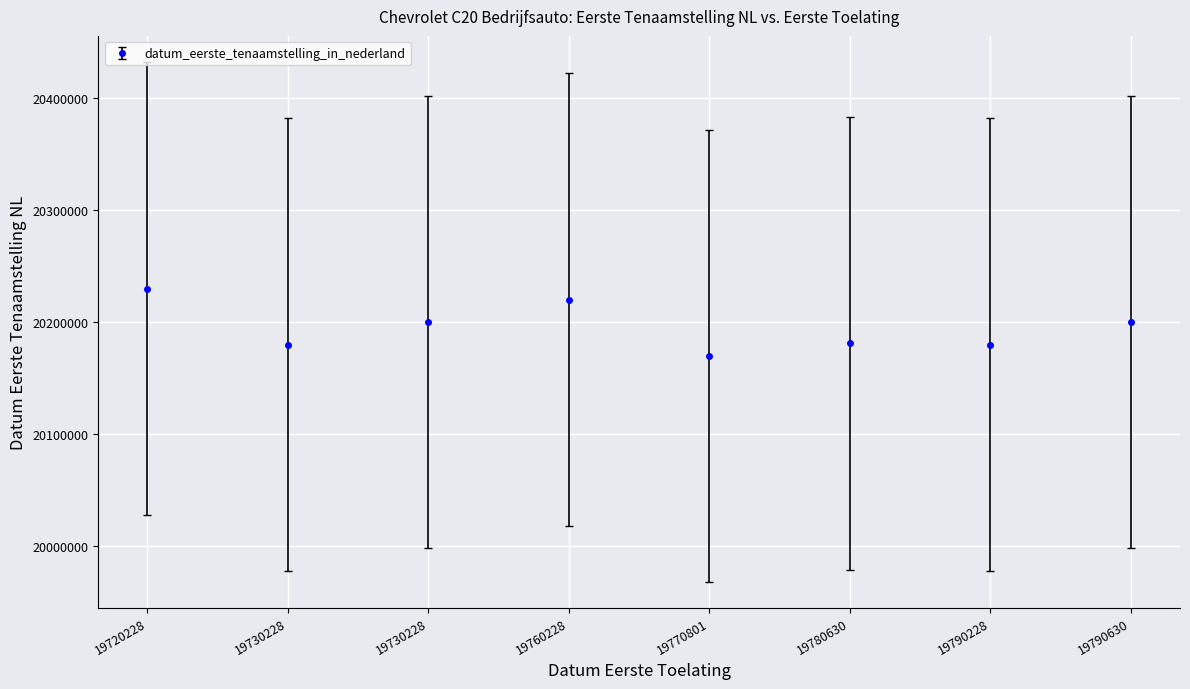

How many lines are shown in the chart?

1